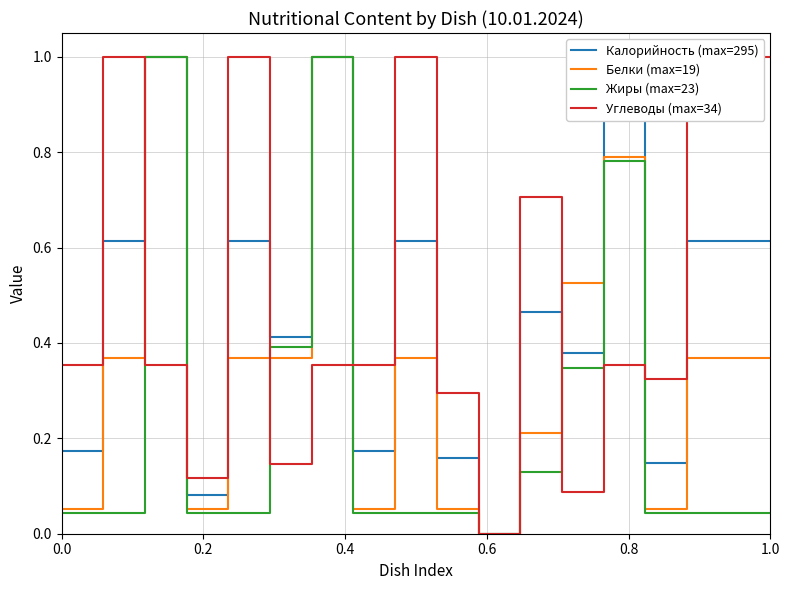

How many data points in Калорийность (max=295) are above 0?

17